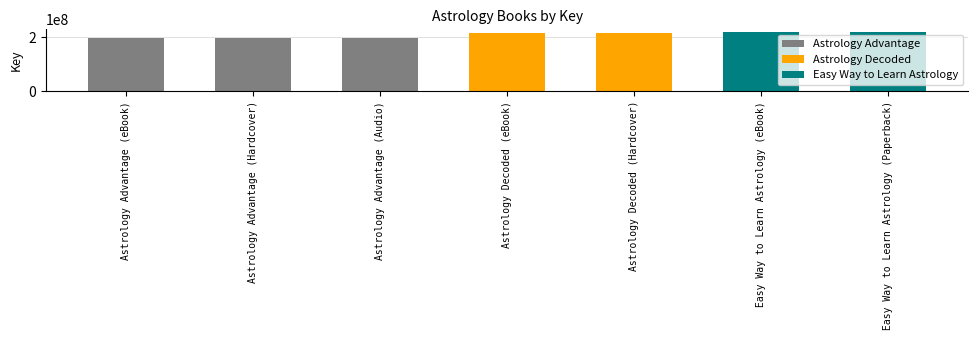

True or false: the data shows 215553033 at Astrology Decoded (eBook).

True